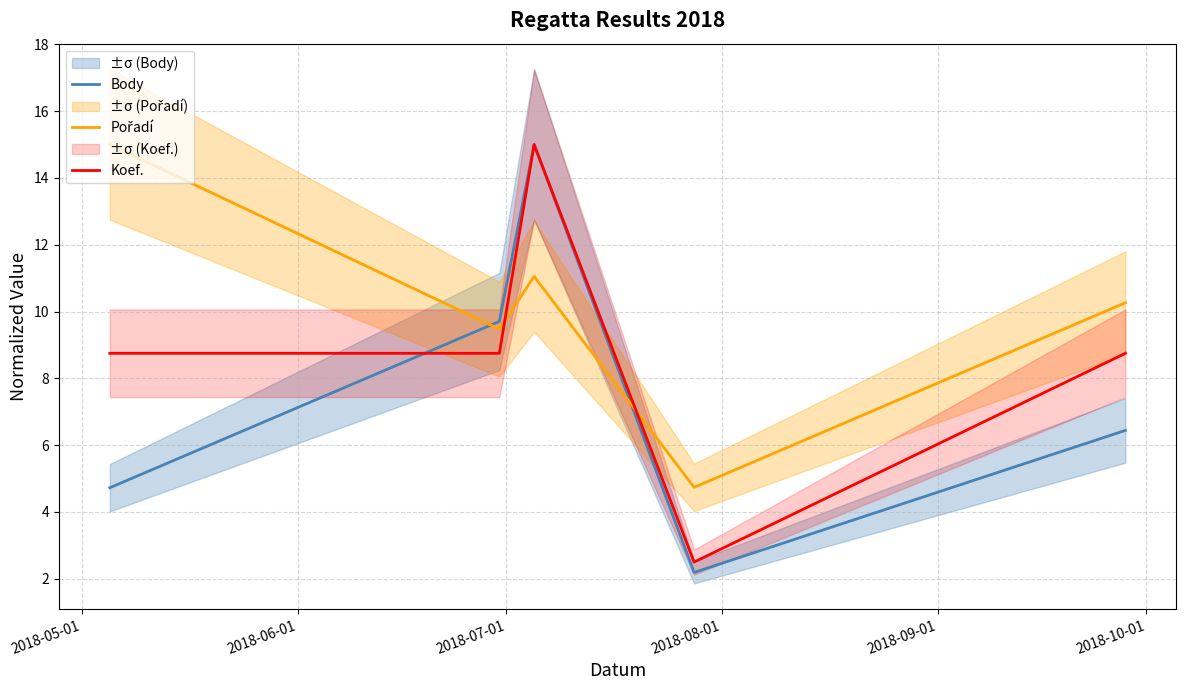

What is the label of the 3rd point from the right?

2018-07-01